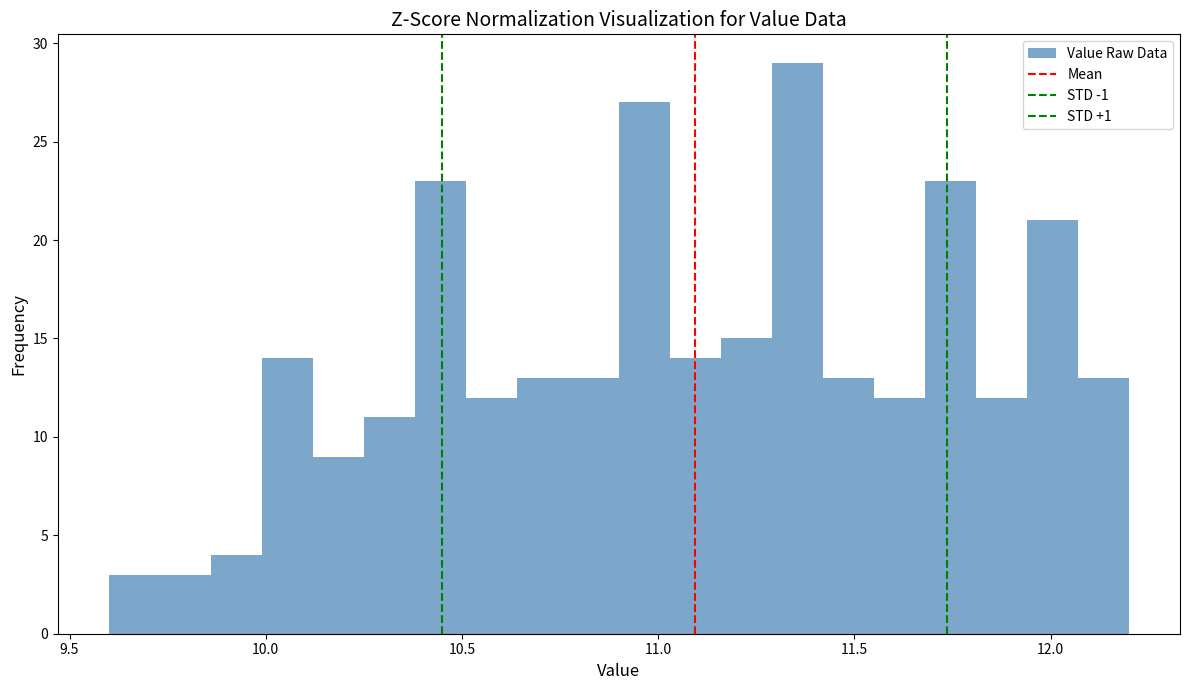

Around what value on the x-axis is the tallest bar? Give the approximate position of its centre, as read against the axis.

11.35